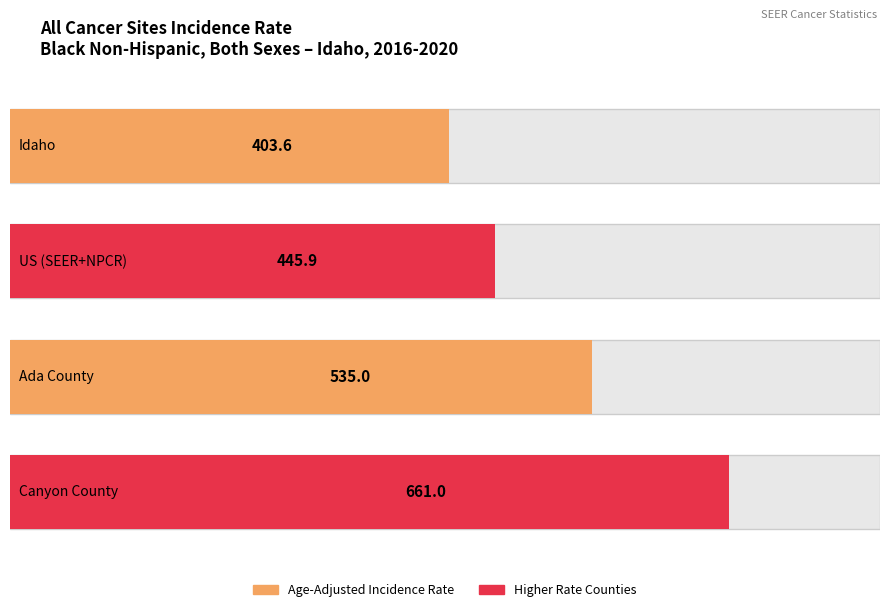

Rank the categories by value from highest to lowest.

Canyon County, Ada County, US (SEER+NPCR), Idaho